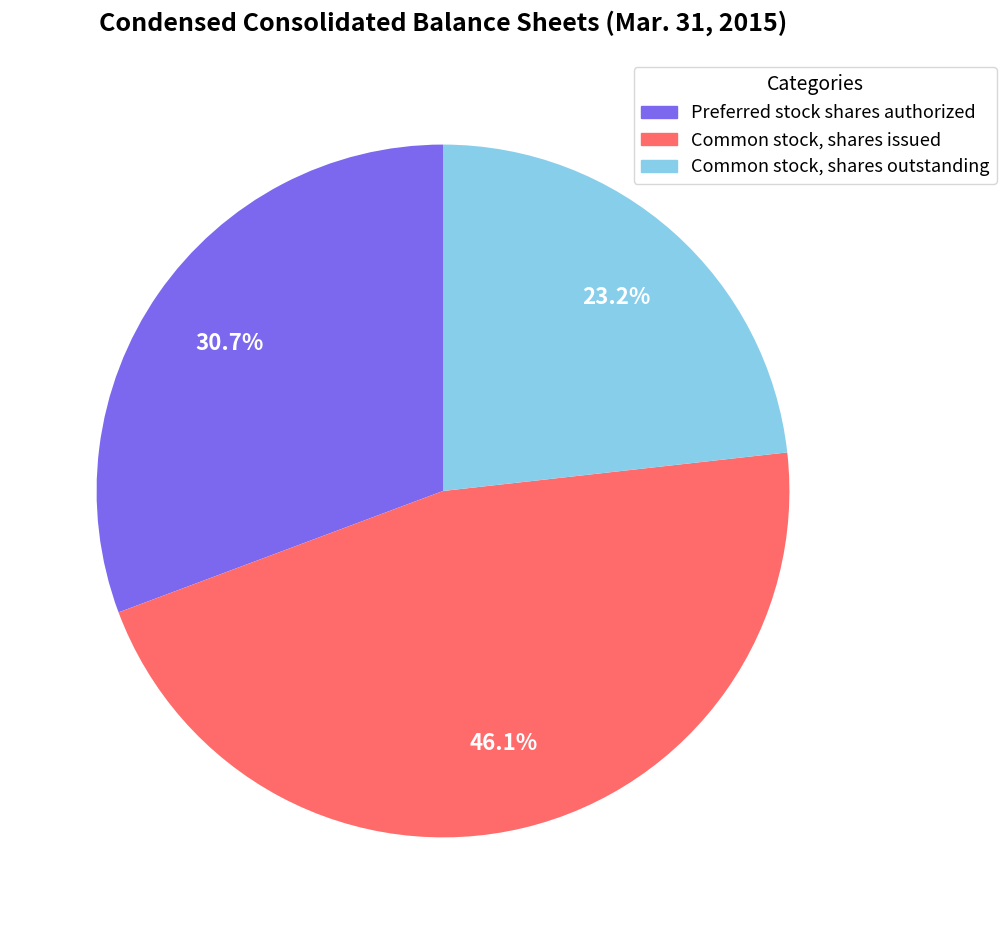

Is there any slice that represents more than half of the pie?

No